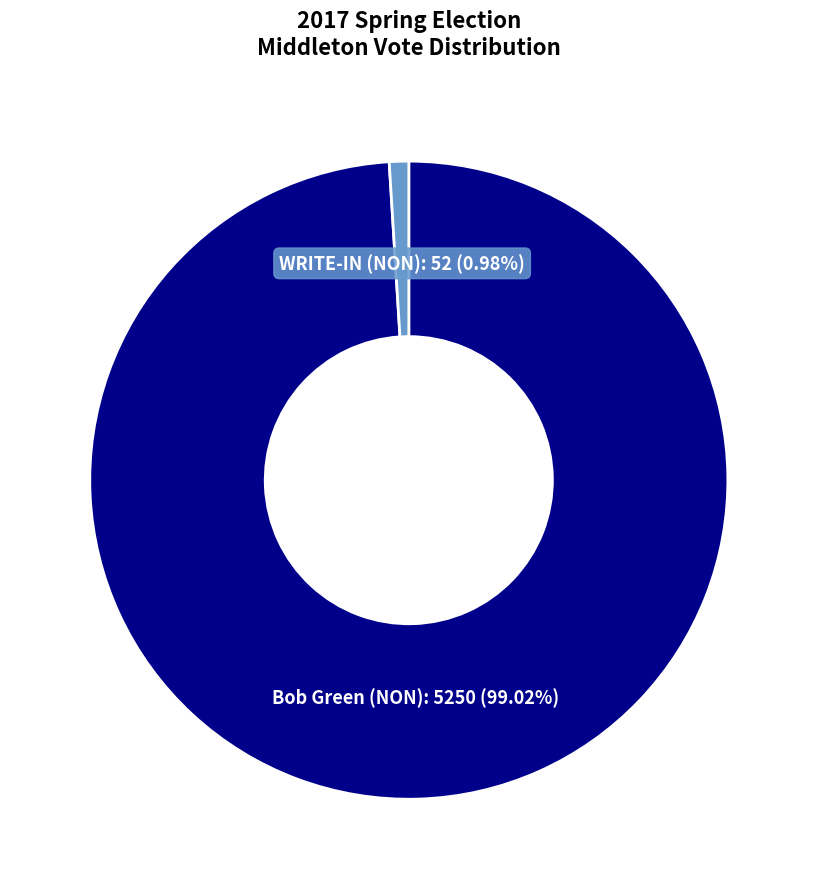

Is there a majority slice in this chart?

Yes